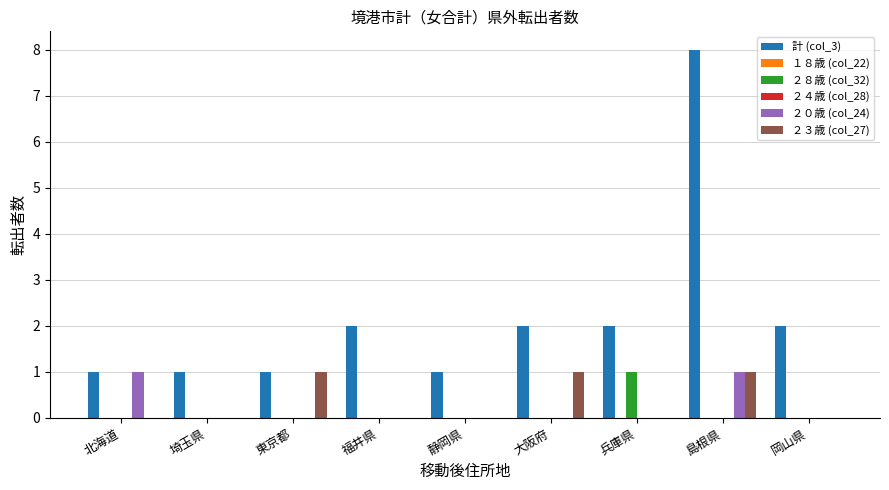

At which category is the sum across all series the highest?

島根県